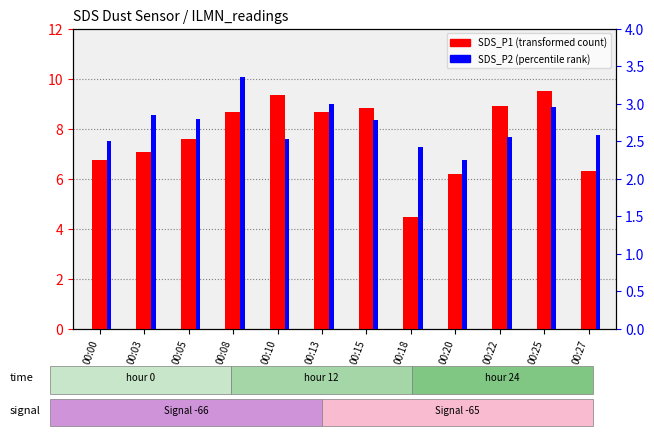

Which series has the widest spread of values?

SDS_P1 (transformed count)